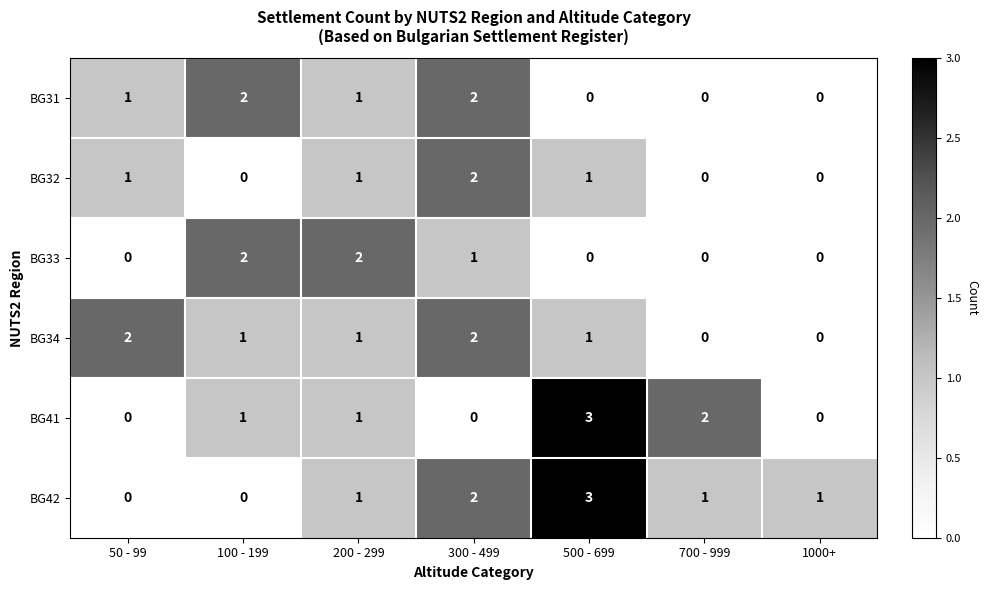

What is the sum of all BG33 values?

5